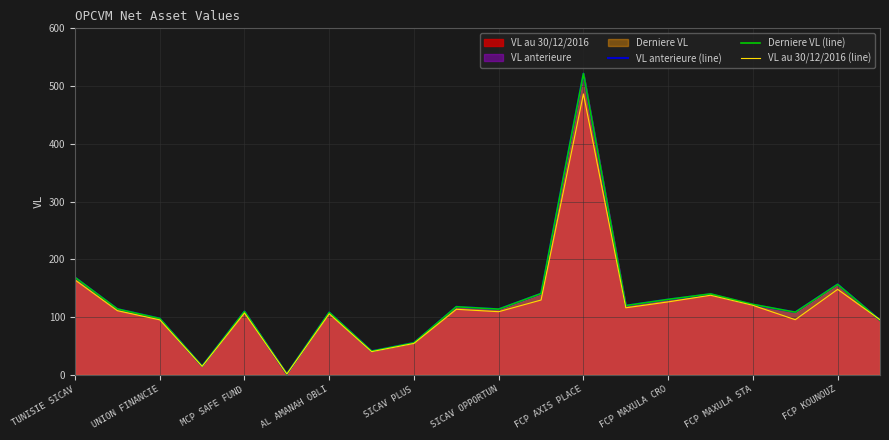

What is the difference between the second highest and minimum values in the Derniere VL (line) series?

167.2